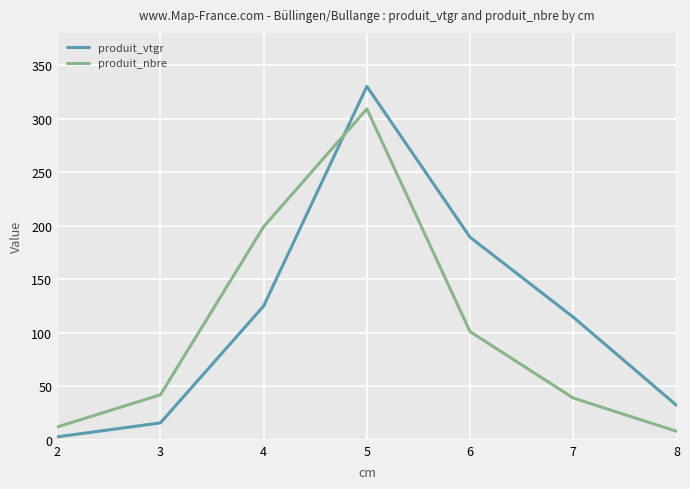

At which category is the sum across all series the highest?

5